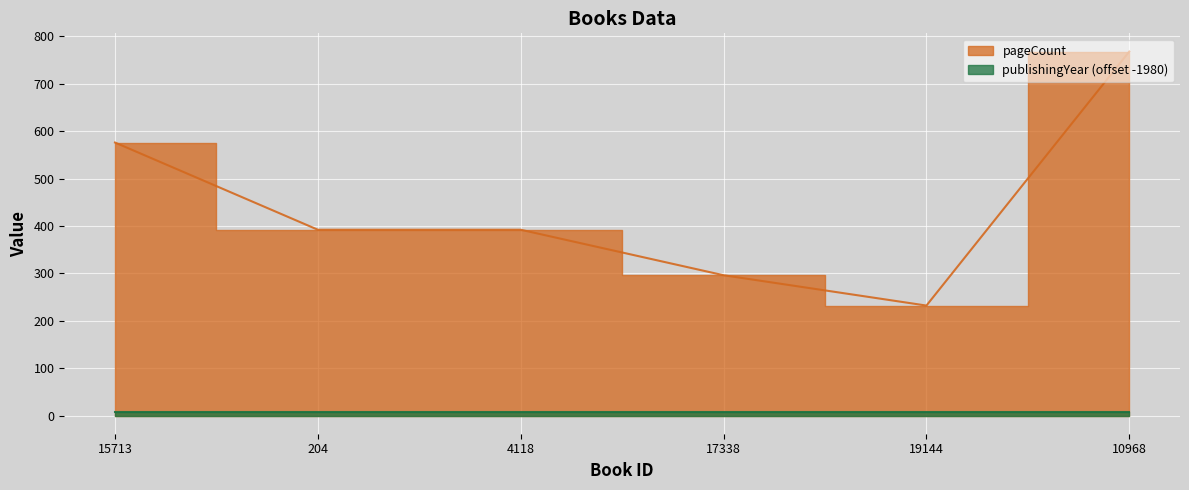

What is the sum of the values at 19144 and 204?

624